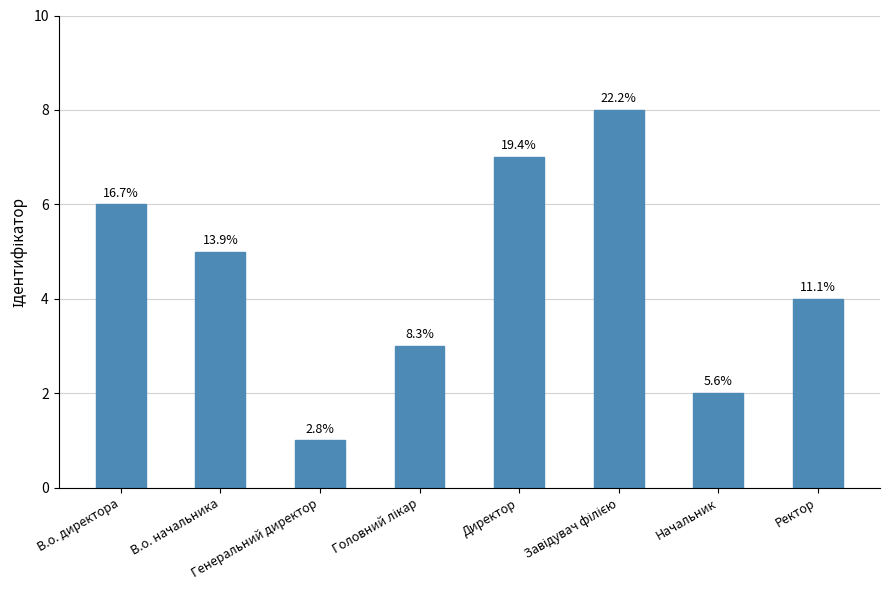

What is the label of the 5th bar from the left?

Директор